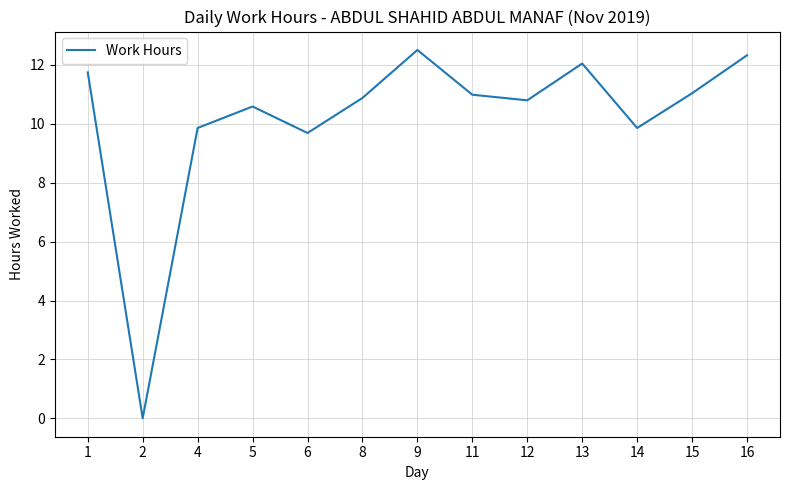

How many categories are shown in the chart?

13